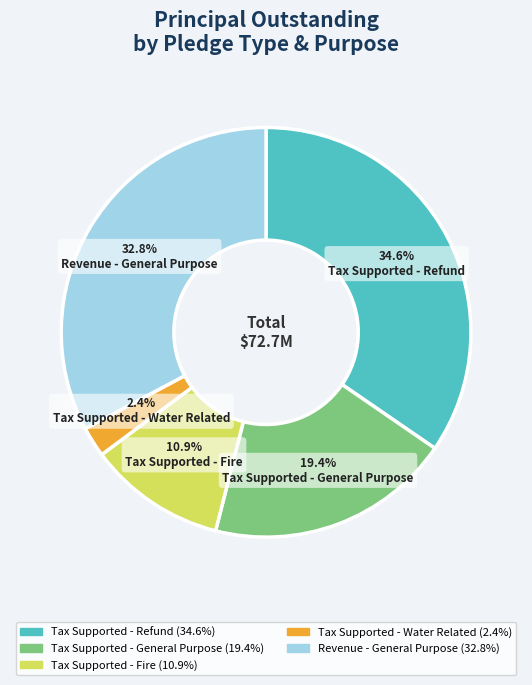

How many slices are in this pie chart?

5